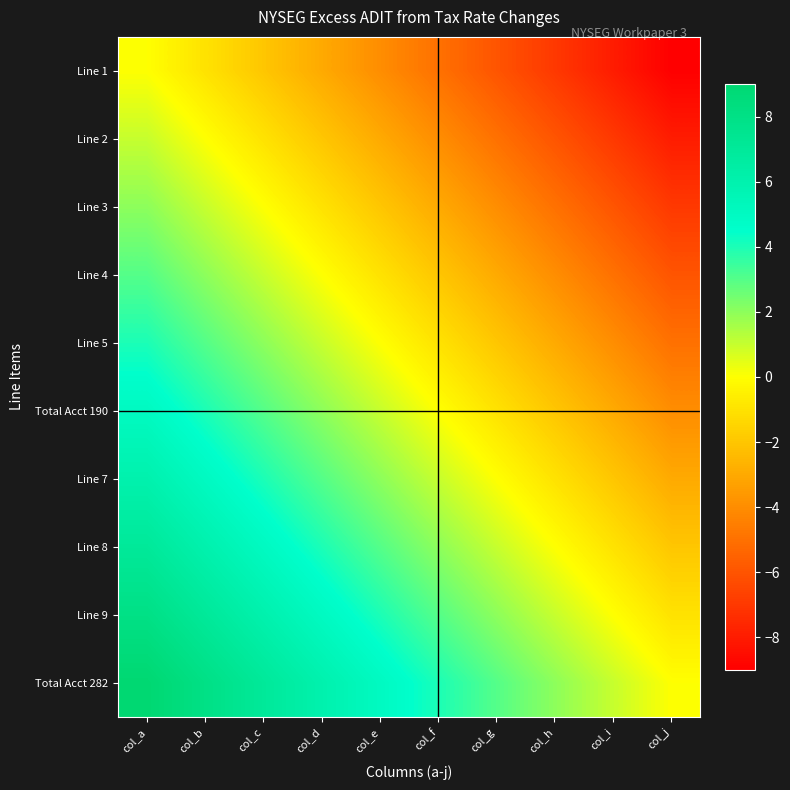

Which category has the highest value across all series?

col_a